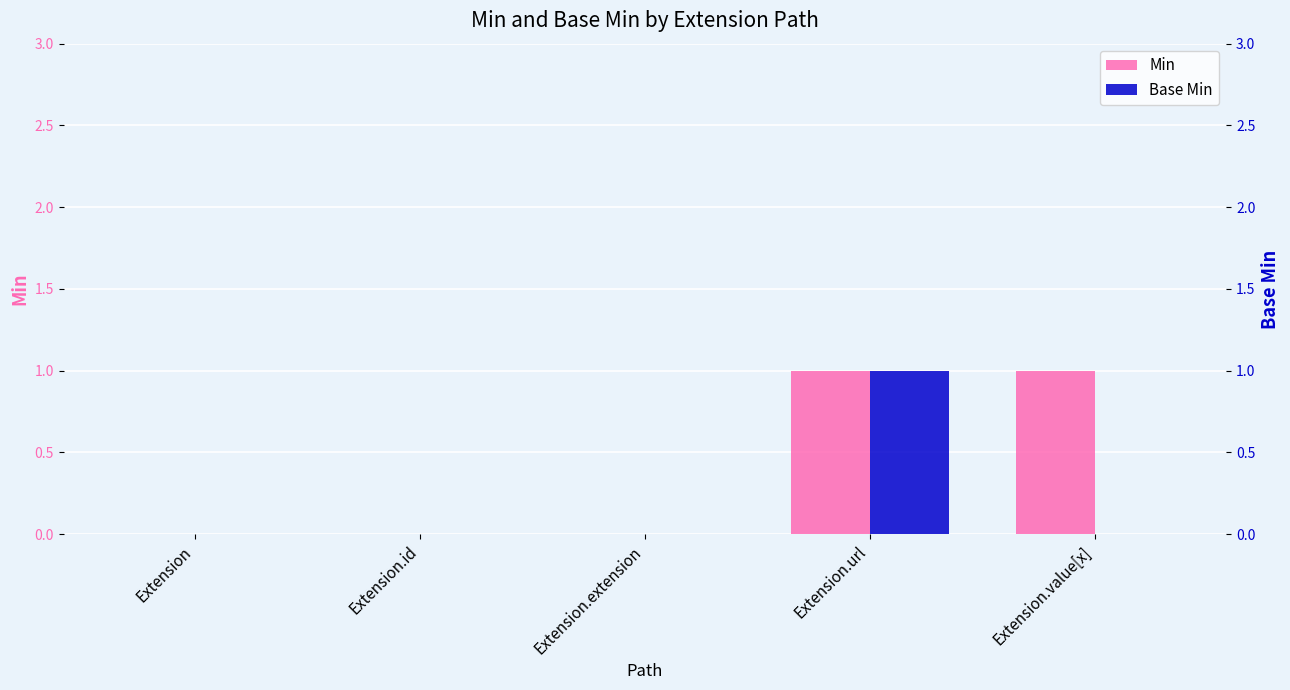

At which label does Min reach its peak?

Extension.url